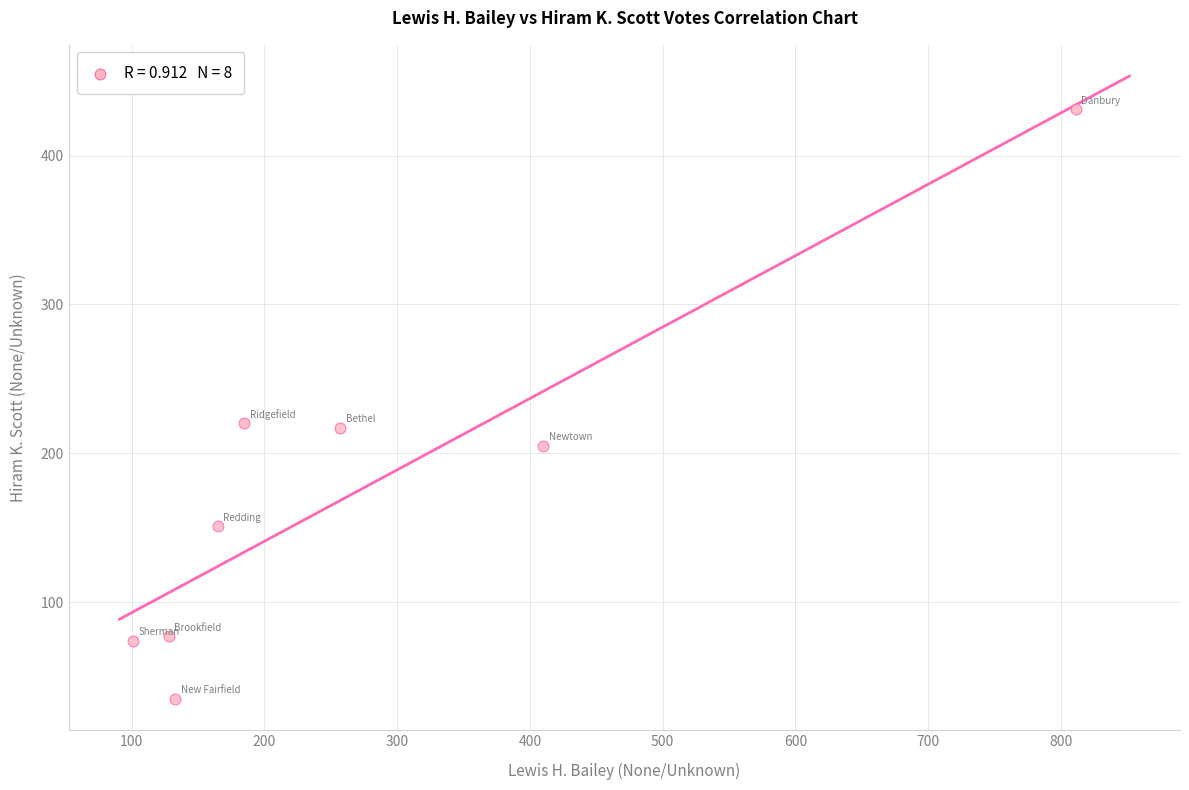

What is the average Y value?

176